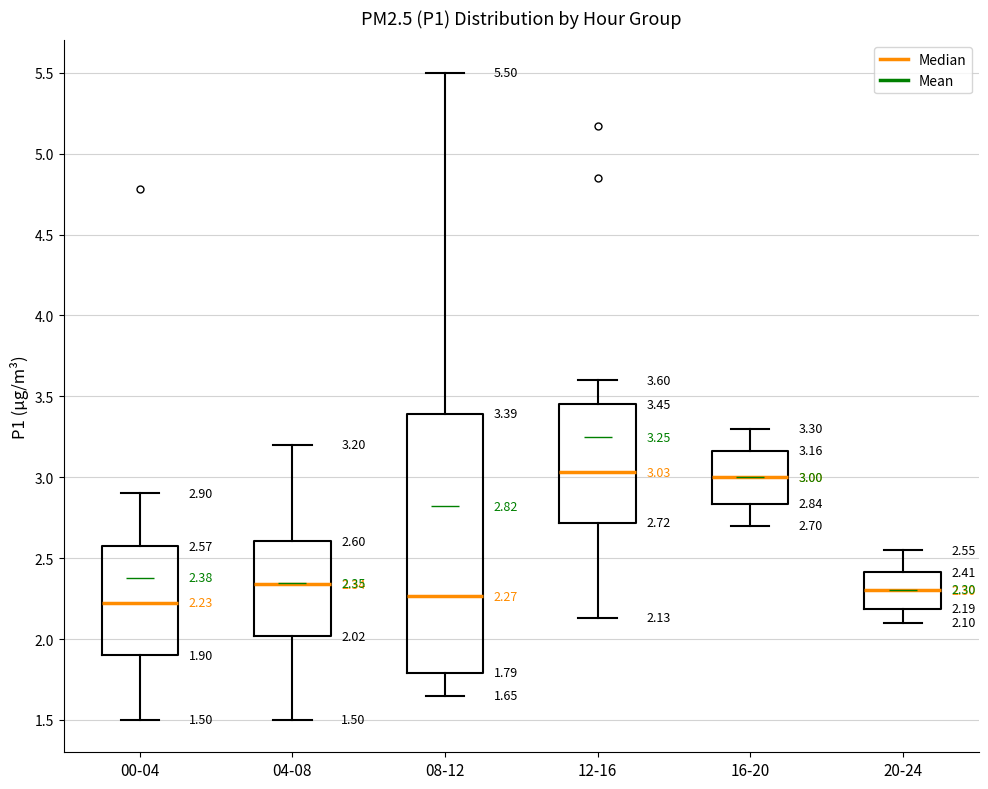

Comparing the boxes themselves (not the whiskers), which one is the tallest?

08-12